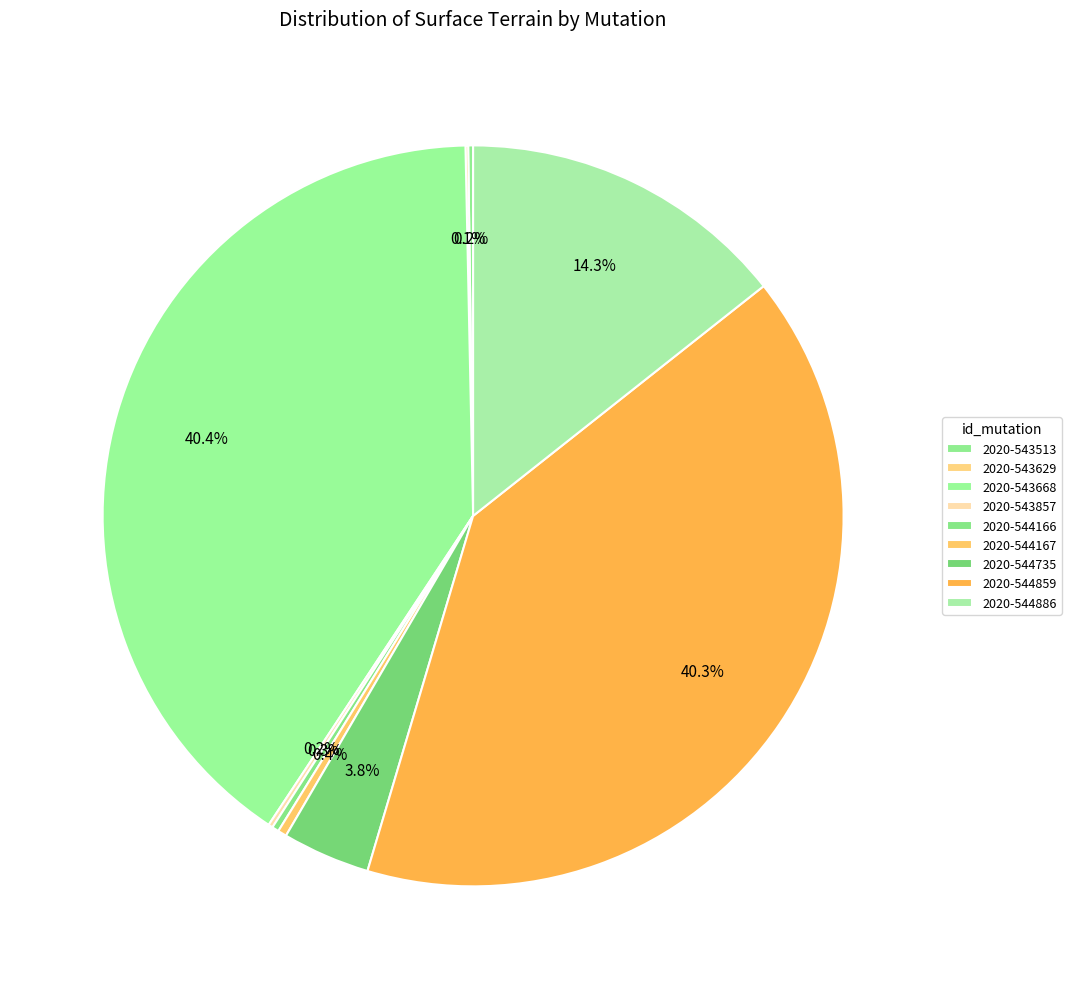

To the nearest percent, what portion does 2020-544735 represent?

4%